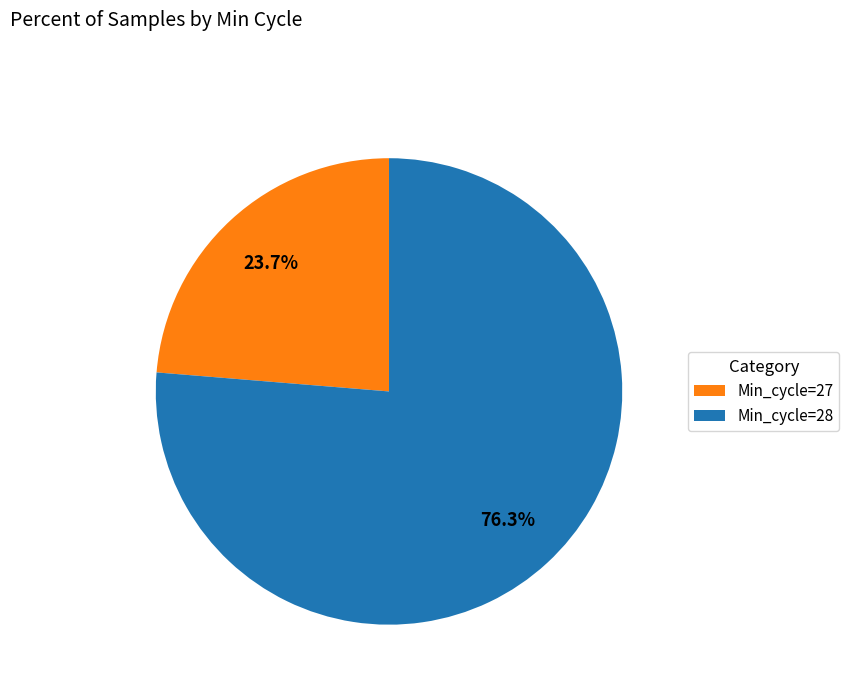

What is the smallest slice in the pie chart?

Min_cycle=27